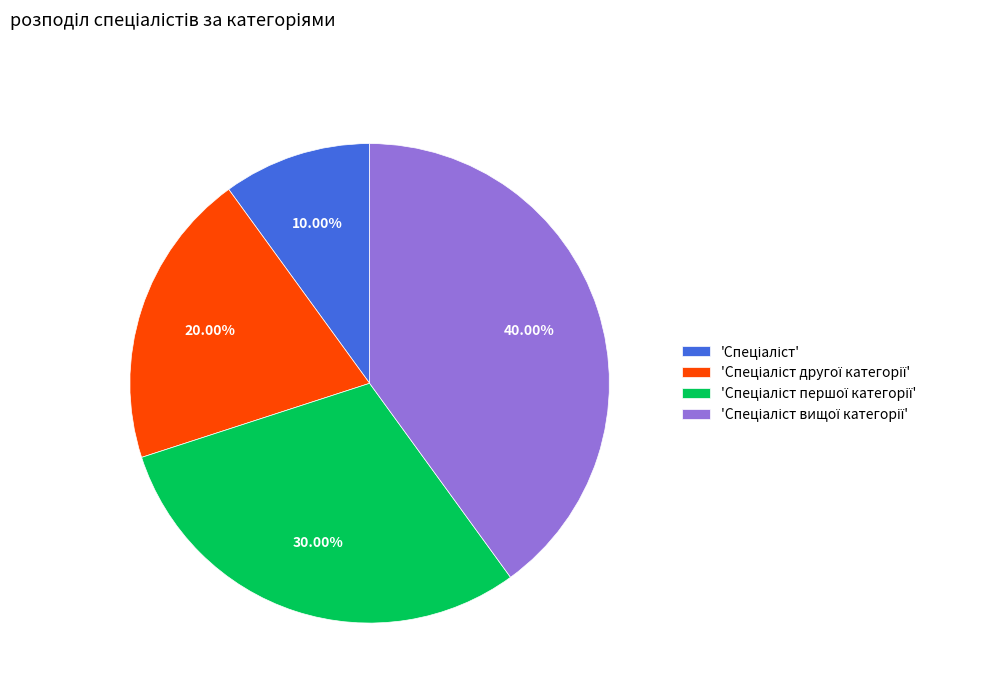

Is there a majority slice in this chart?

No